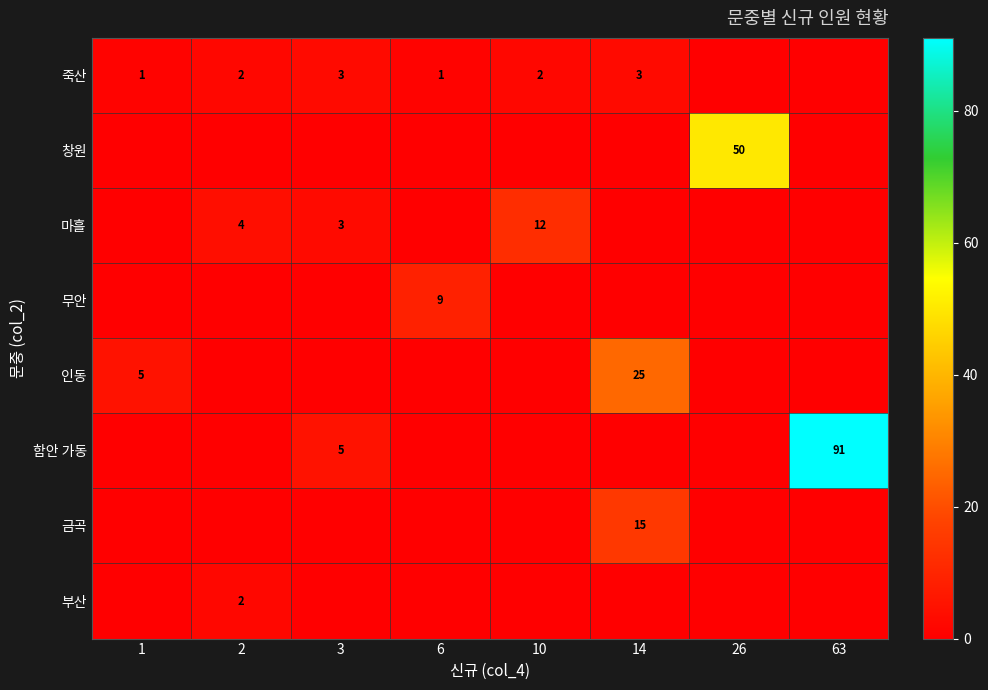

The 함안 가동 series shows 21 at 63. True or false?

False